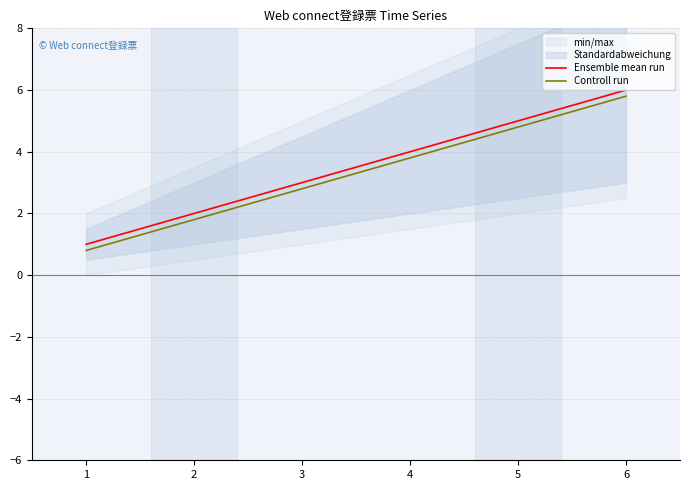

What is the lowest value of the Ensemble mean run series?

1.0